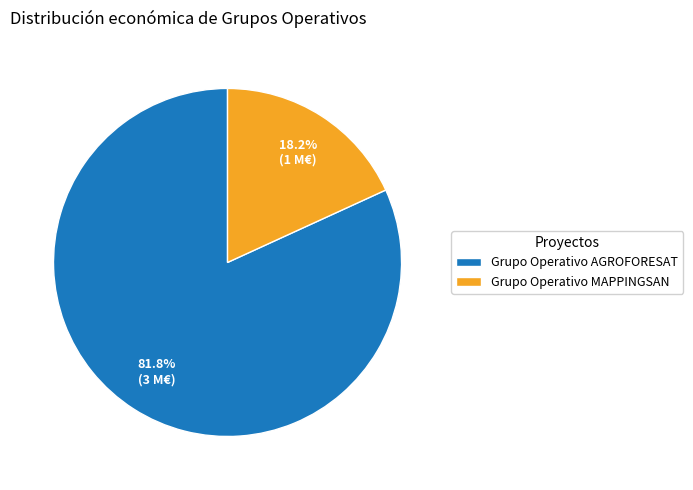

How much of the chart is everything except Grupo Operativo AGROFORESAT?

18.2%